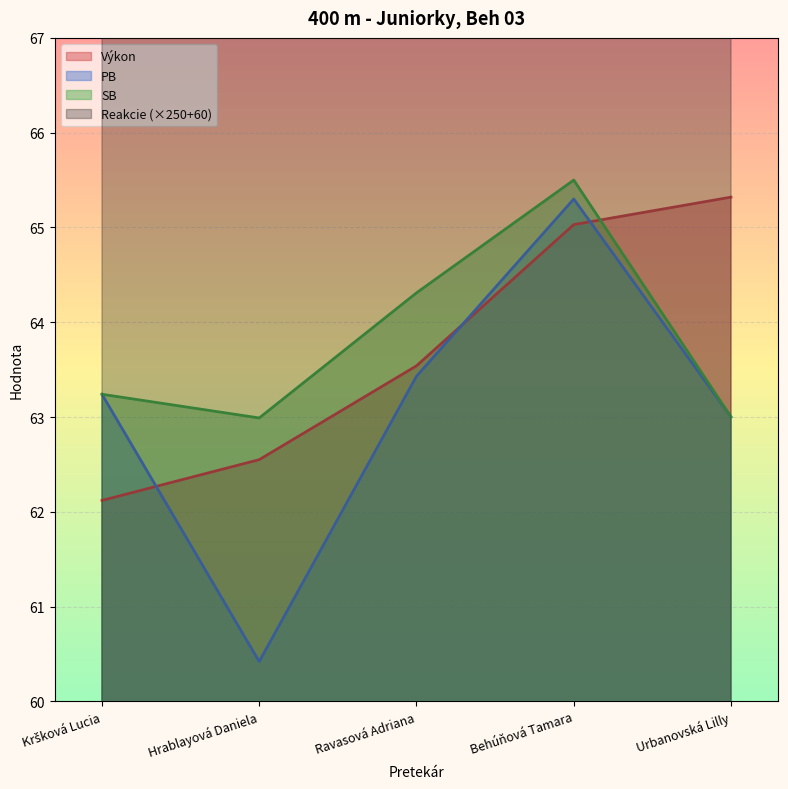

What are all the series names shown in the legend?

Výkon, Reakcie, PB, SB